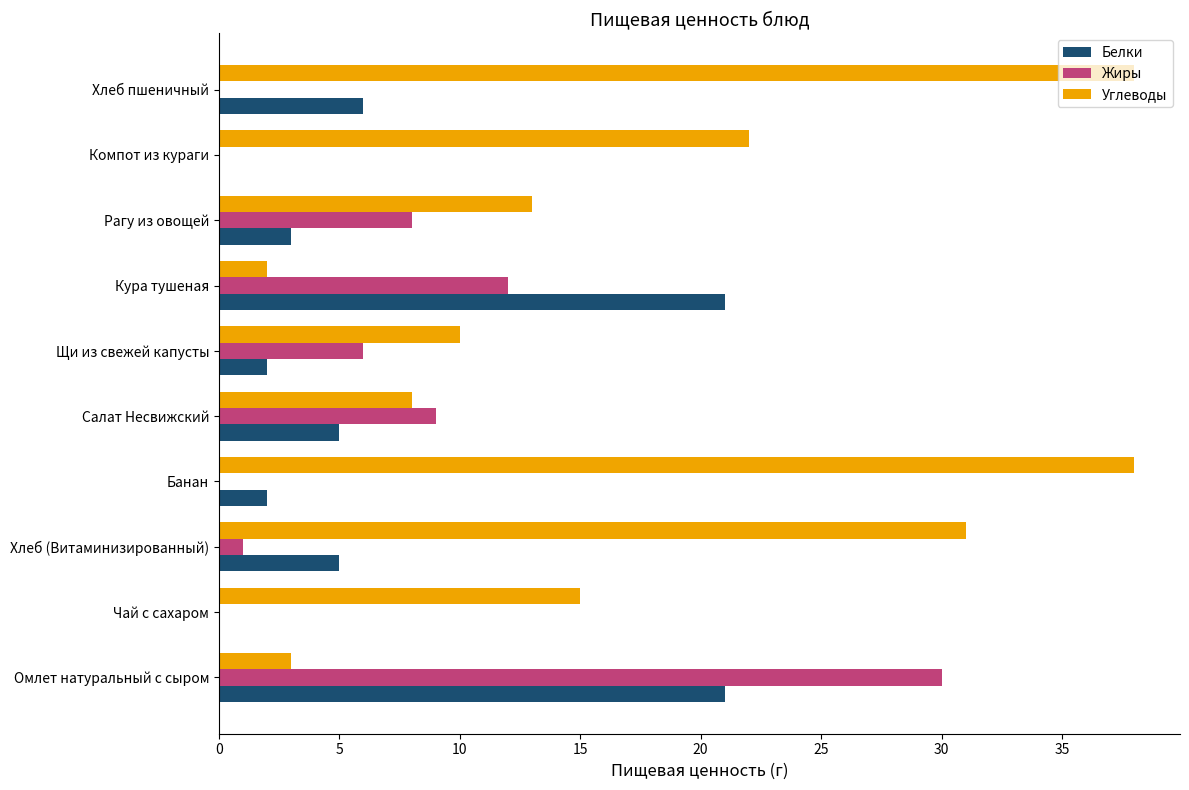

At which category is the sum across all series the highest?

Омлет натуральный с сыром